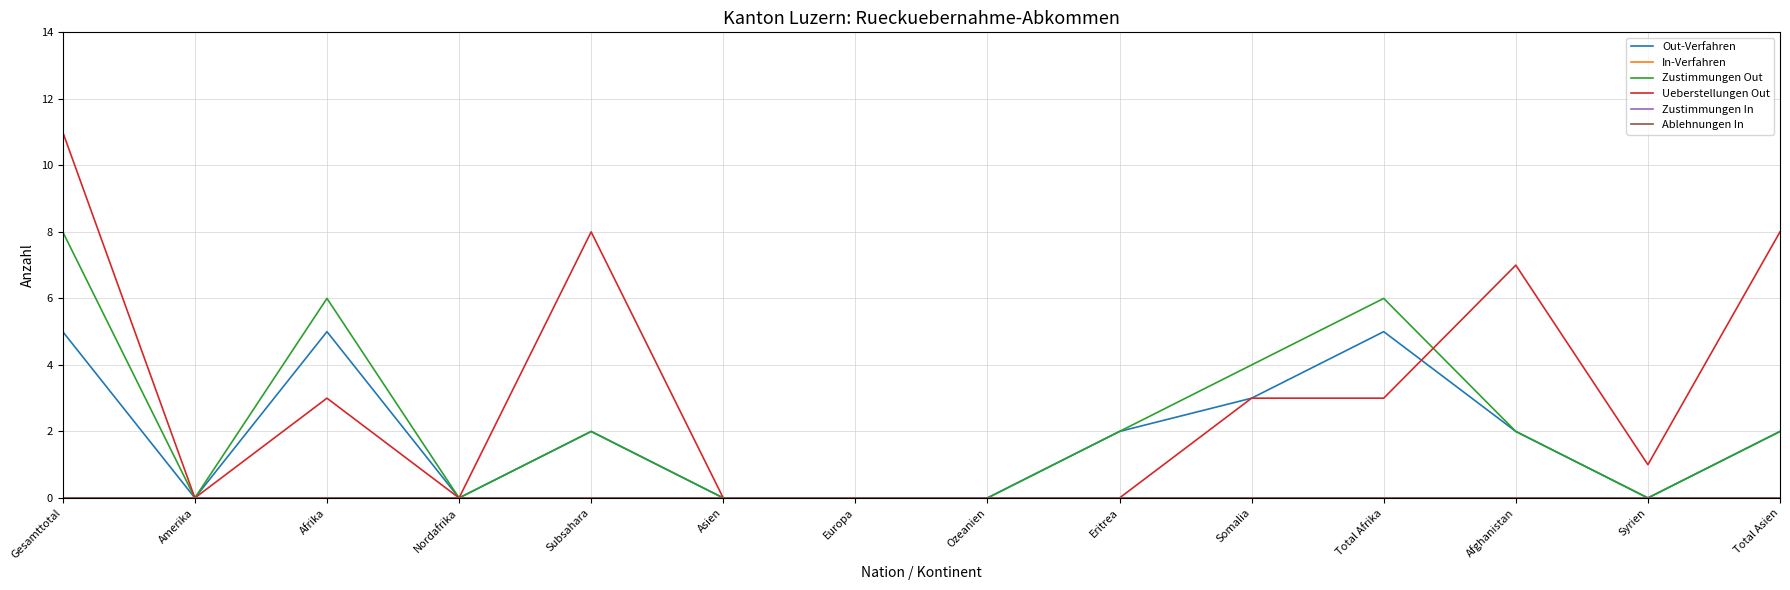

Does the chart display data point markers on the line(s)?

No